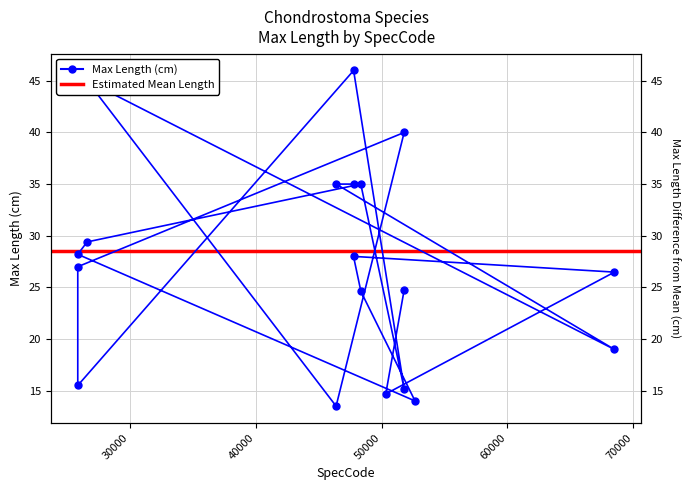

Reading left to right, extract all data points from this chart.

24.7	14.7	26.5	28.0	24.6	14.0	28.2	29.4	35.0	15.2	46.0	15.5	27.0	40.0	13.5	45.0	19.0	35.0	35.0